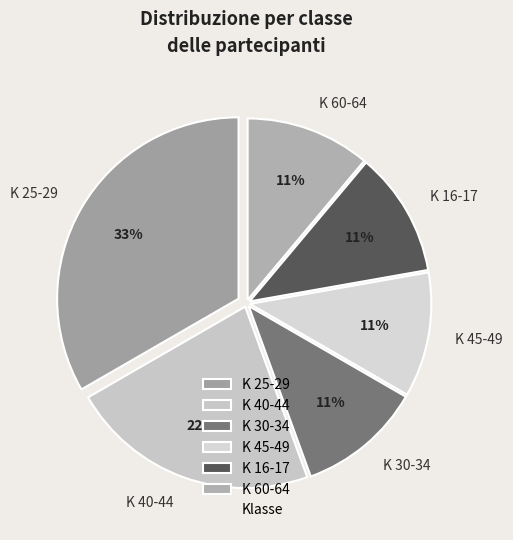

Which category has the biggest portion of the pie?

K 25-29